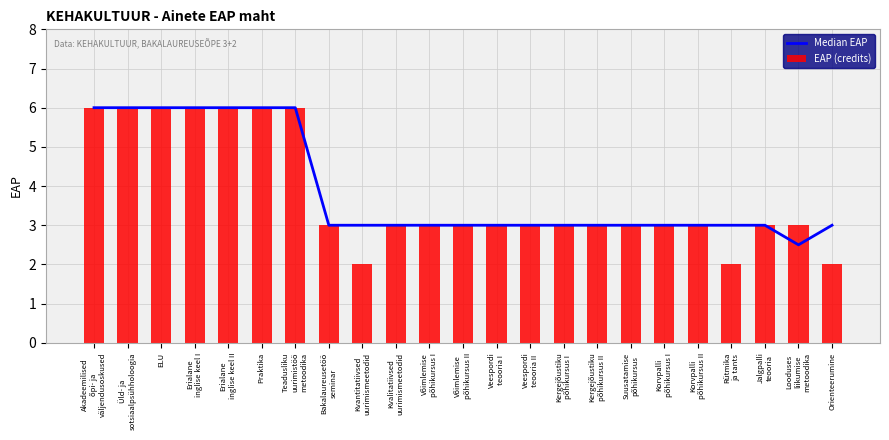

Count the EAP (credits) values in the range 3 to 6.

20